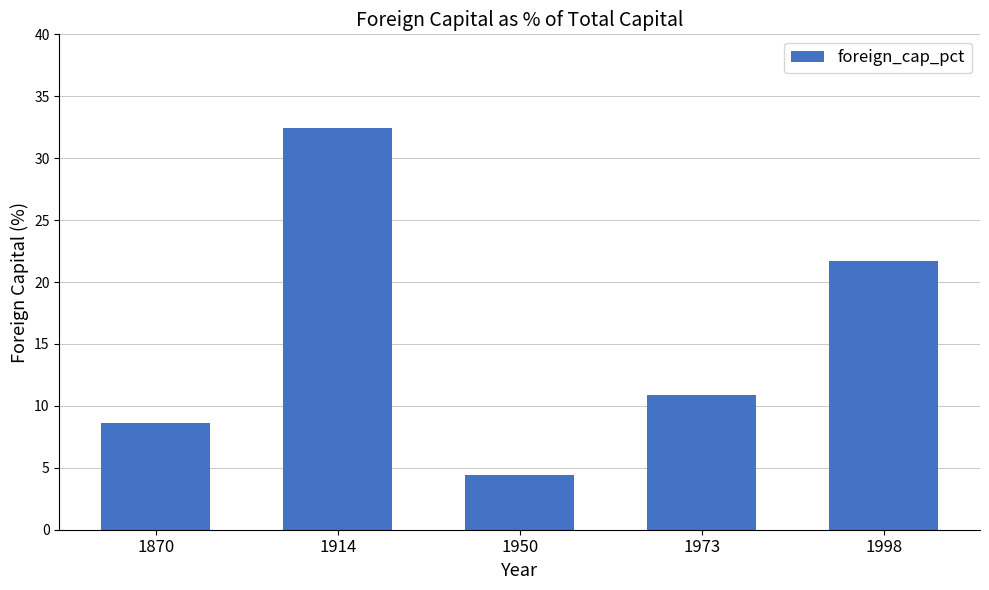

What is the greatest value displayed?

32.4